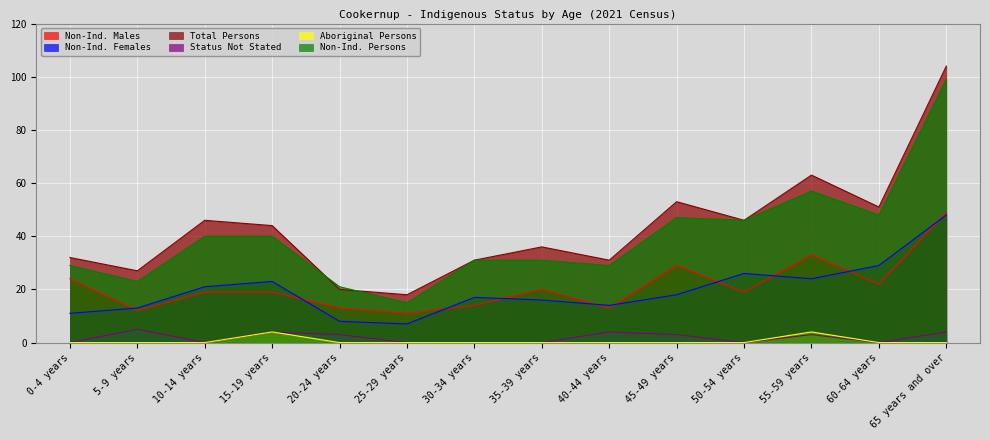

Which category has the lowest value across all series?

0-4 years